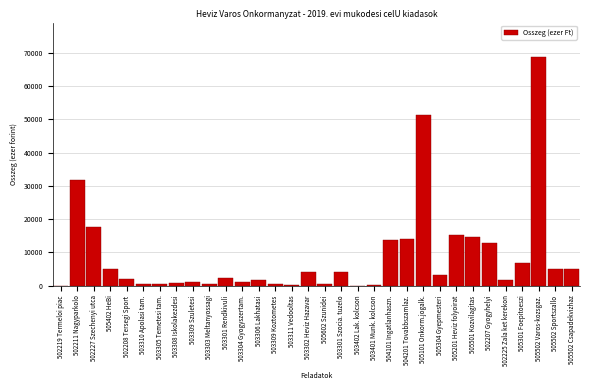

What is the sum of the values at 503301 Rendkivuli and 505502 Sportszallo?

7300